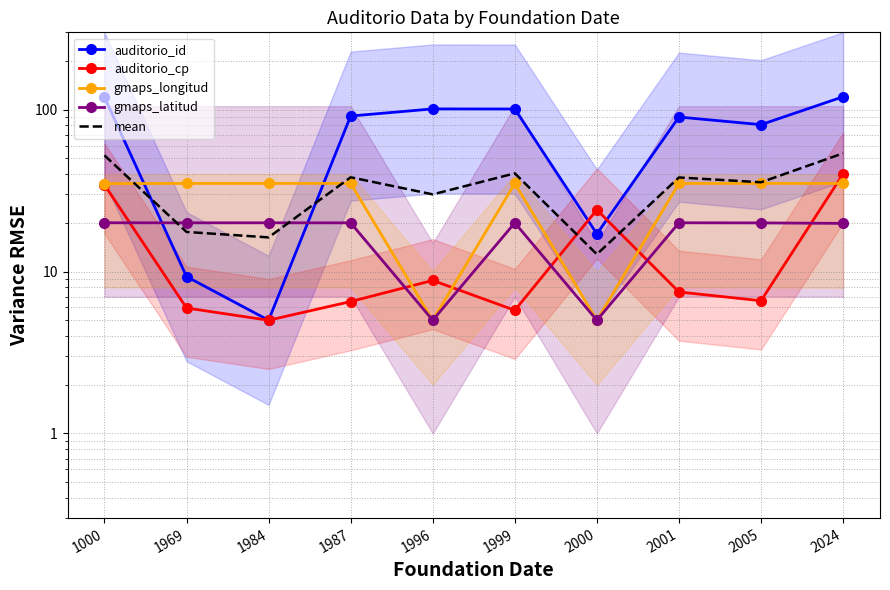

What is the sum of the auditorio_cp values at 2005 and 1987?

13.1